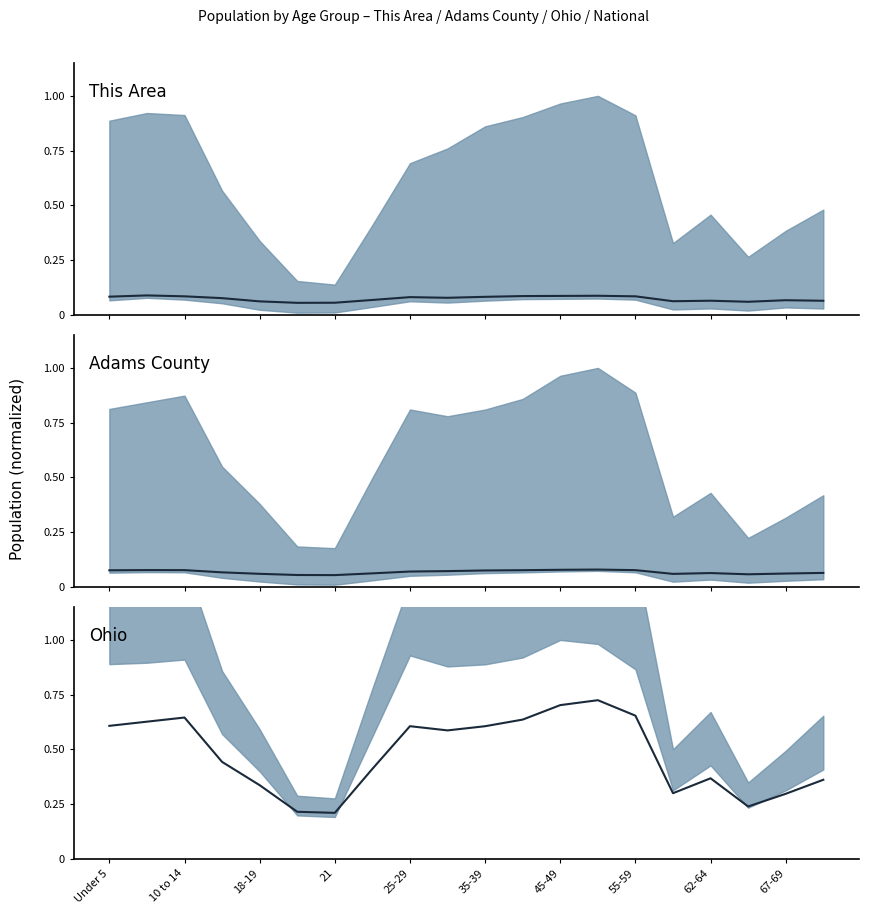

List the series in order of their peak value, lowest first.

Adams County, This Area, Ohio